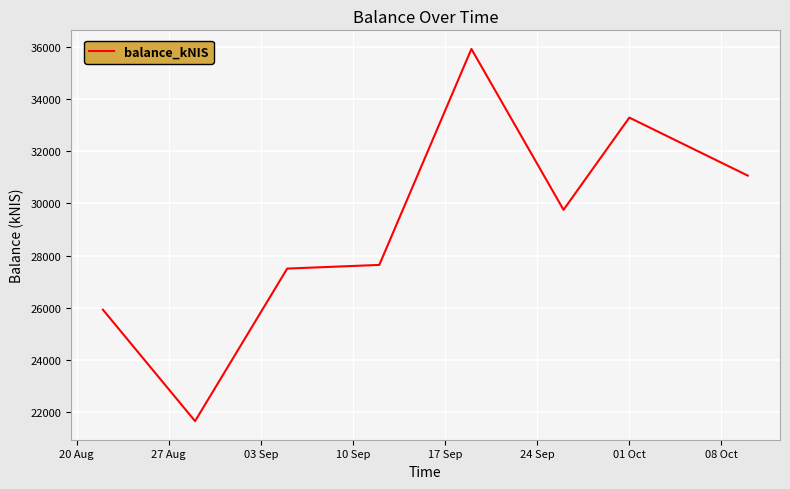

What is the sum of all values?

232738.5